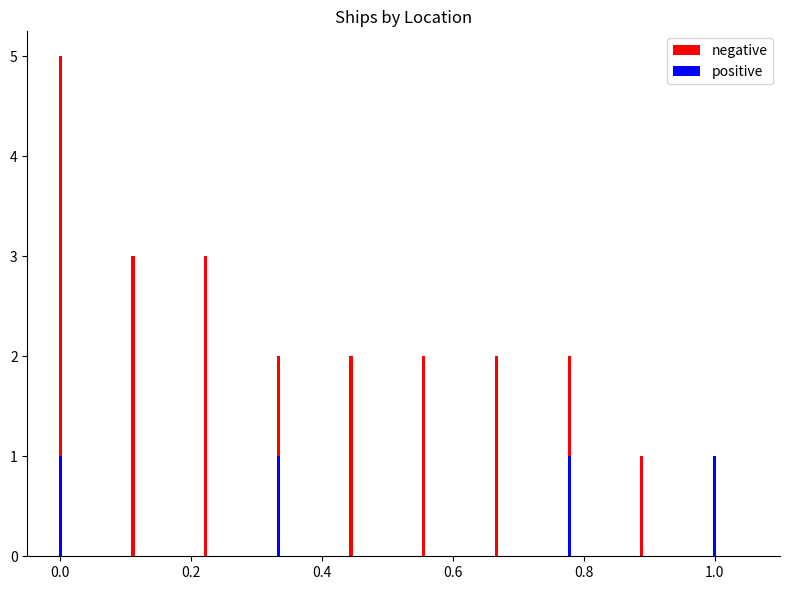

List the series in order of their peak value, highest first.

negative, positive